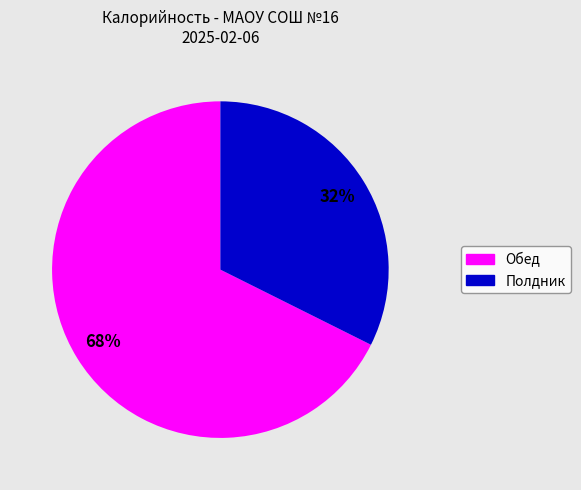

How many segments does this pie chart have?

2